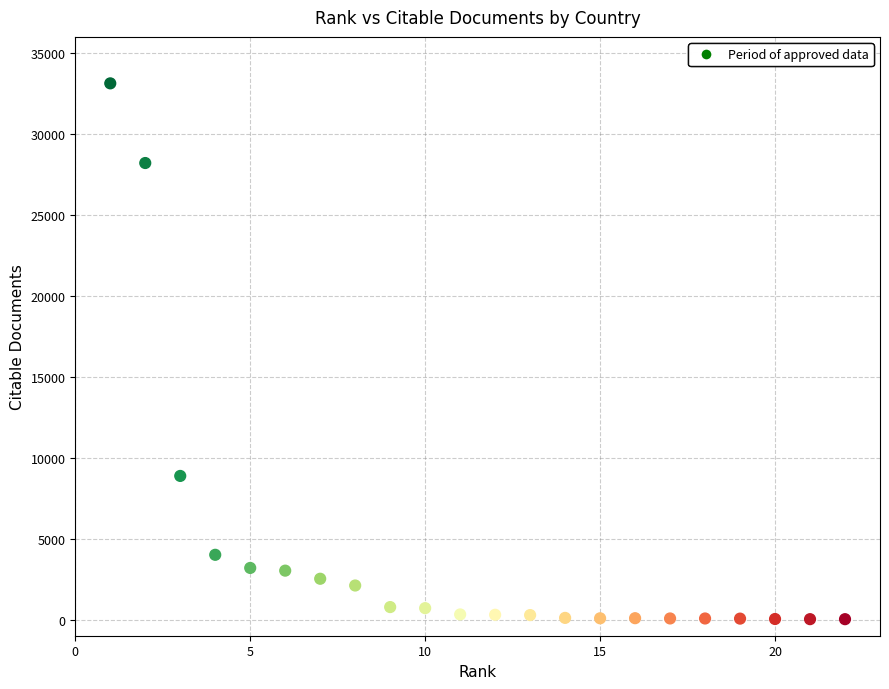

What is the range of X values (max minus min)?

21